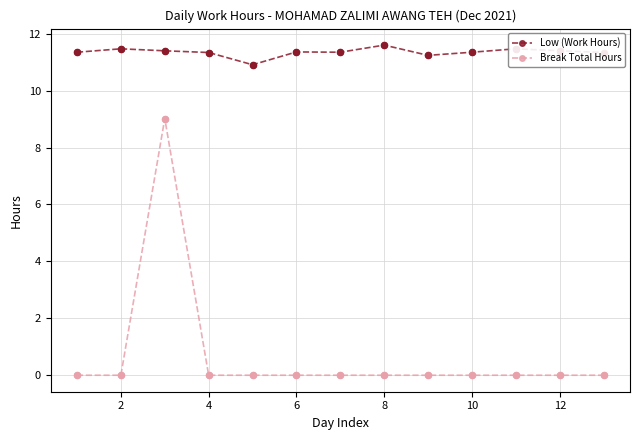

Which series has the largest range (max minus min)?

Break Total Hours